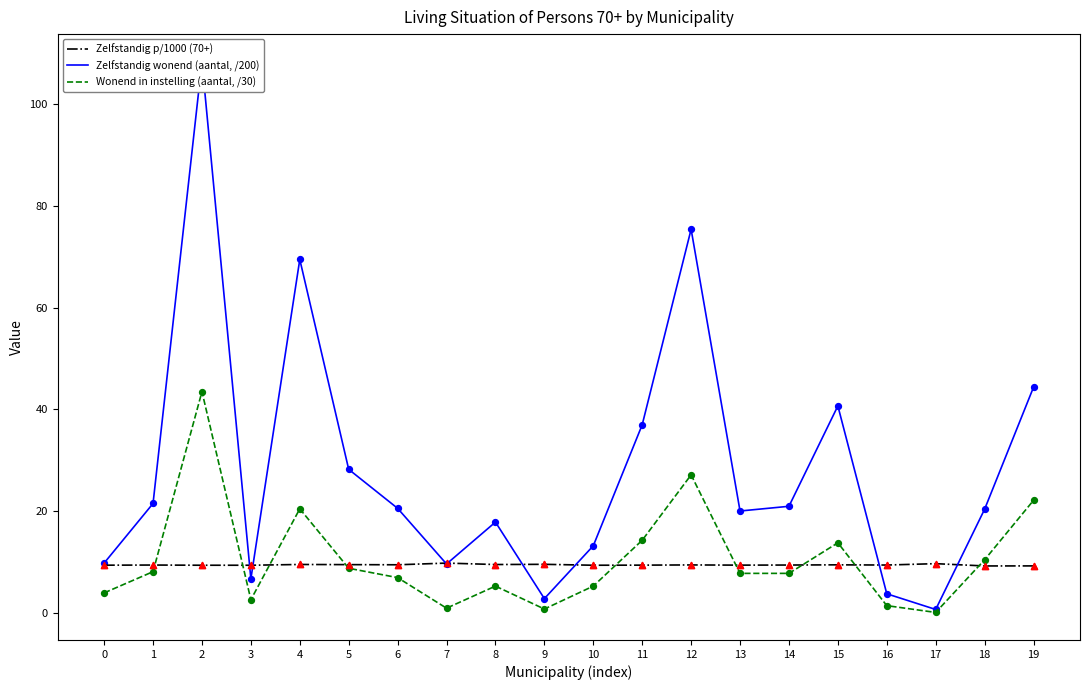

What is the total value across all series at 9?

13.3